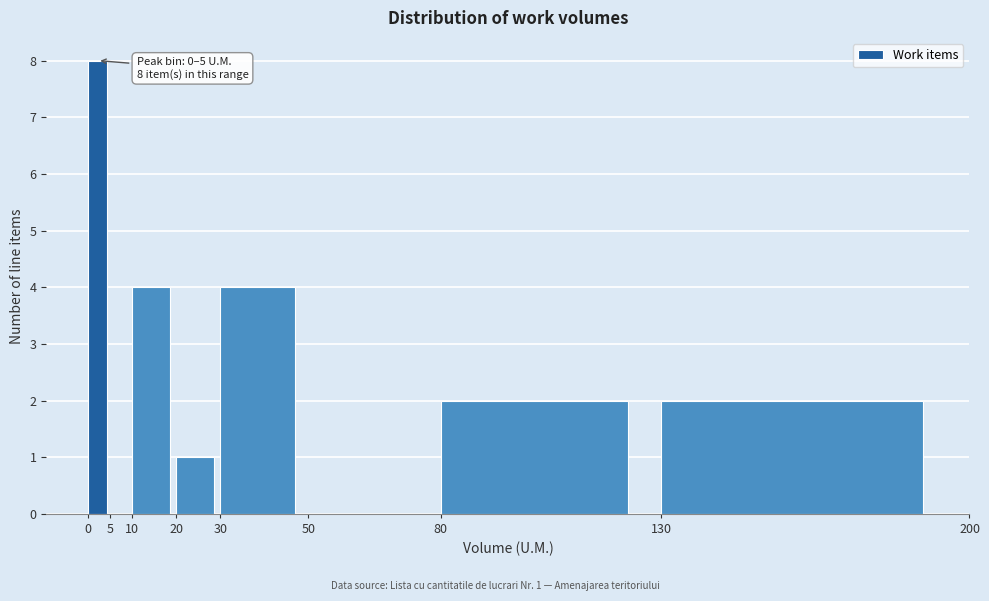

Which range on the x-axis has the tallest bar?

0 to 5